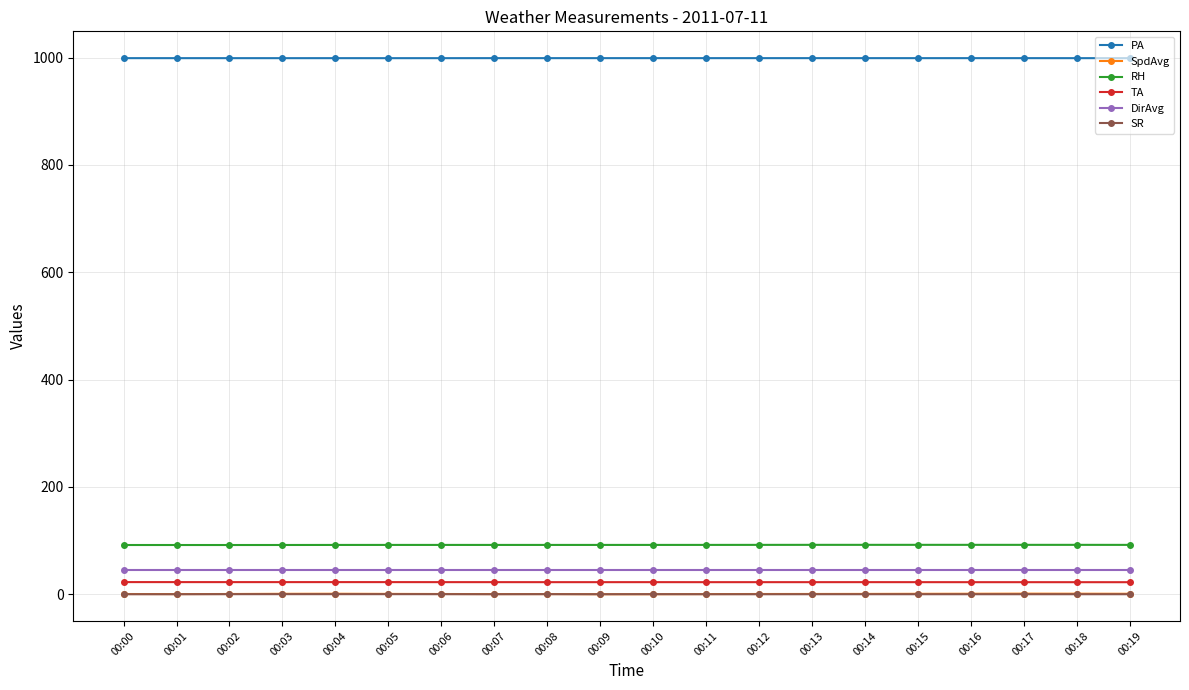

Does the chart have visible grid lines?

Yes